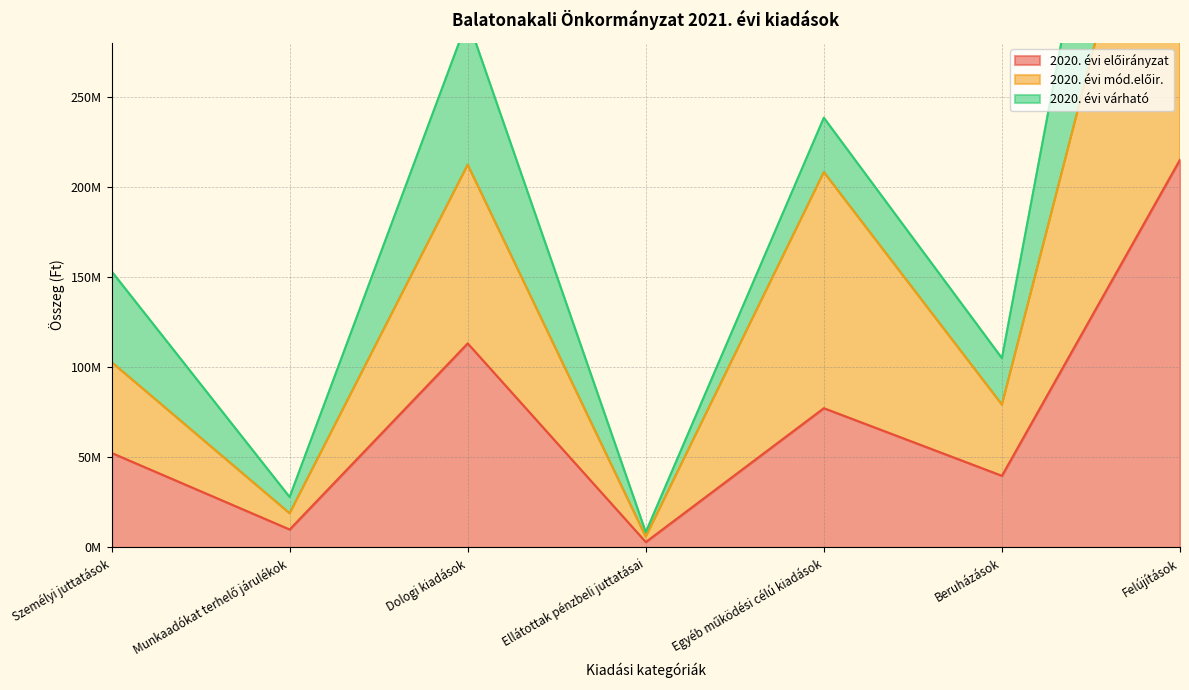

How many data points in 2020. évi előirányzat are above 52425558?

3